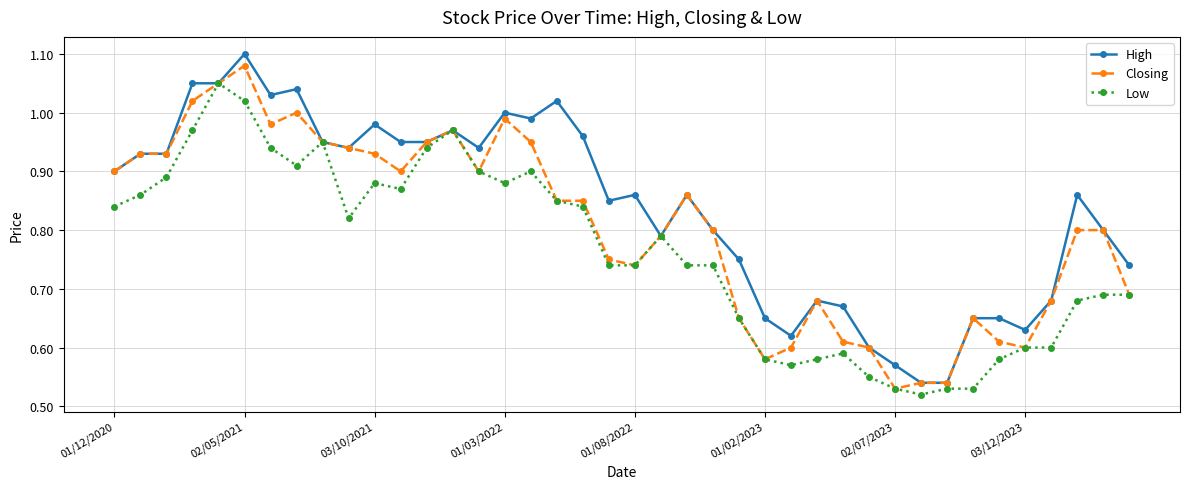

At how many categories does at least one series exceed 0?

40